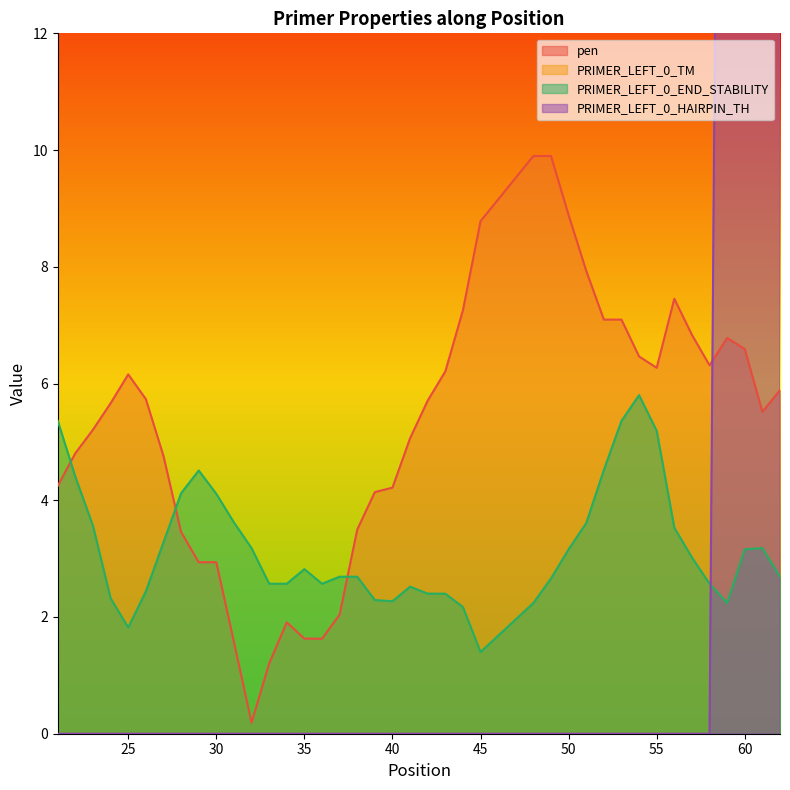

The value of PRIMER_LEFT_0_HAIRPIN_TH at 25 is -23.5. True or false?

False